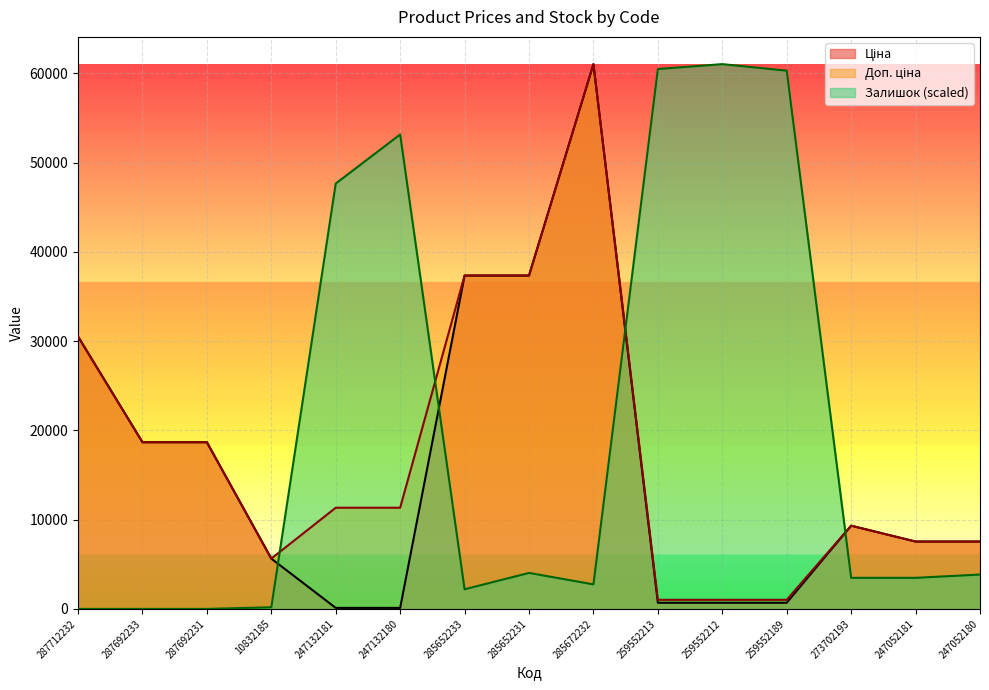

Between 287712232 and 287692231, which series saw the biggest shift?

Ціна